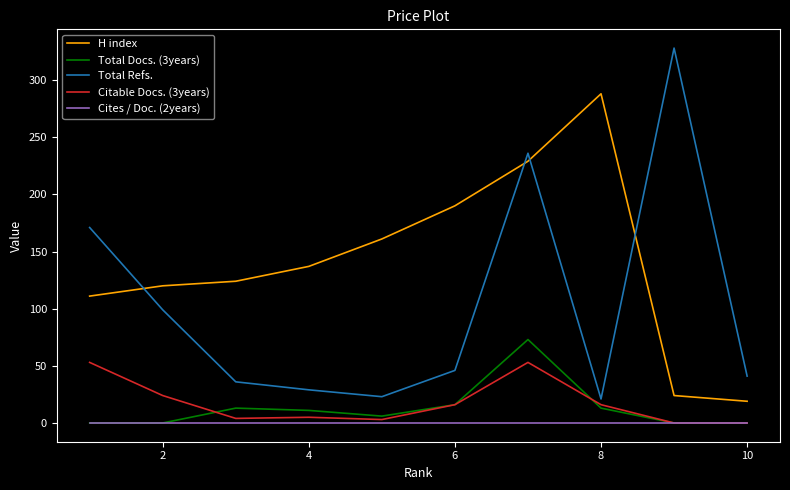

True or false: H index and Citable Docs. (3years) intersect in this chart.

False